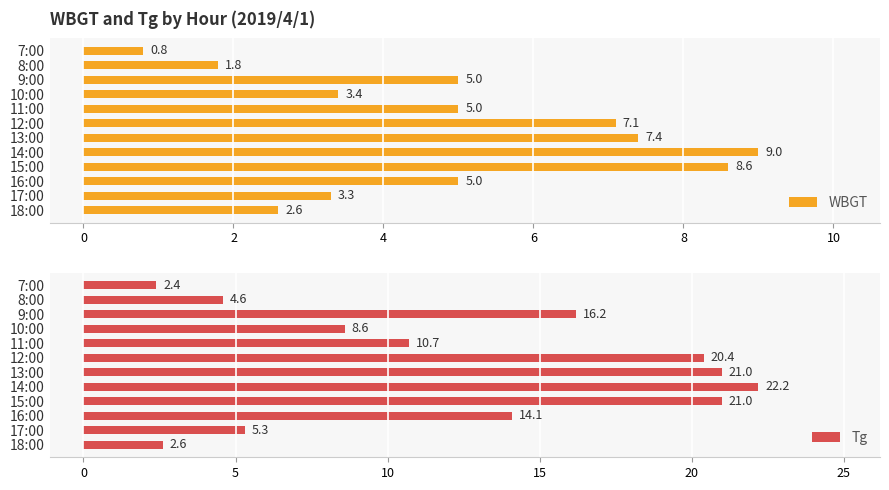

Rank the series by their average value, from highest to lowest.

Tg, WBGT